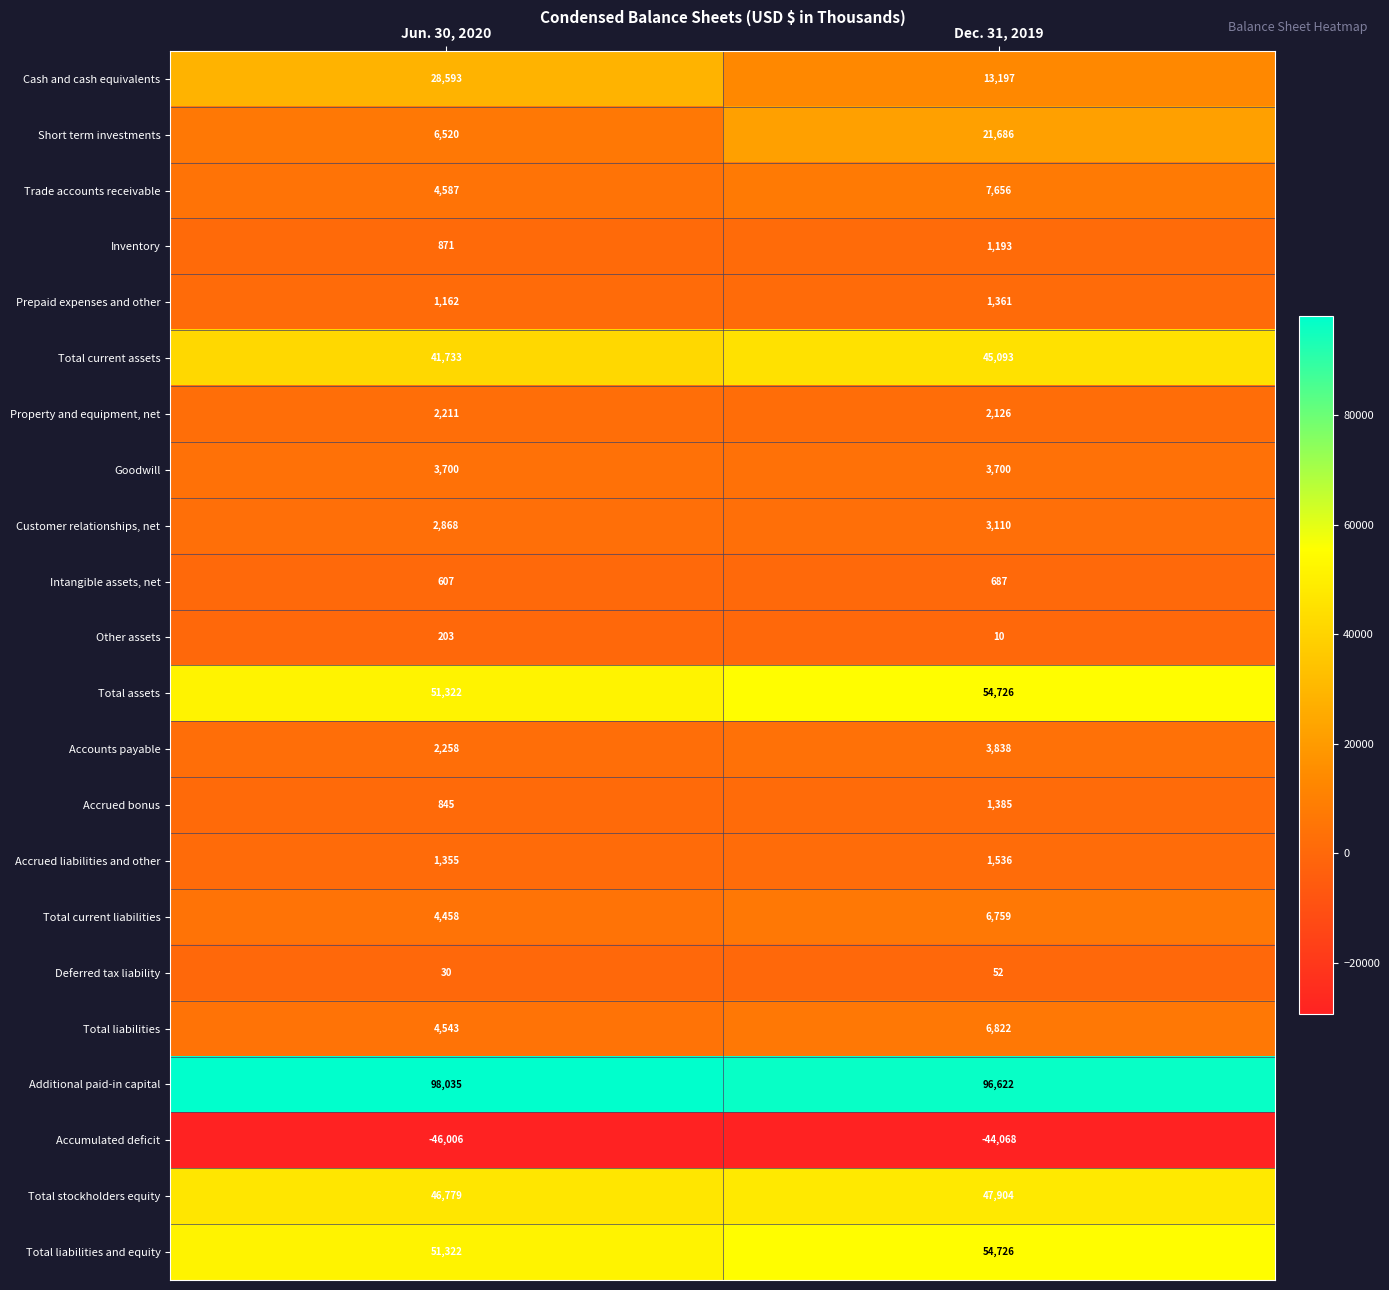

Which series changed the most between Jun. 30, 2020 and Dec. 31, 2019?

Cash and cash equivalents